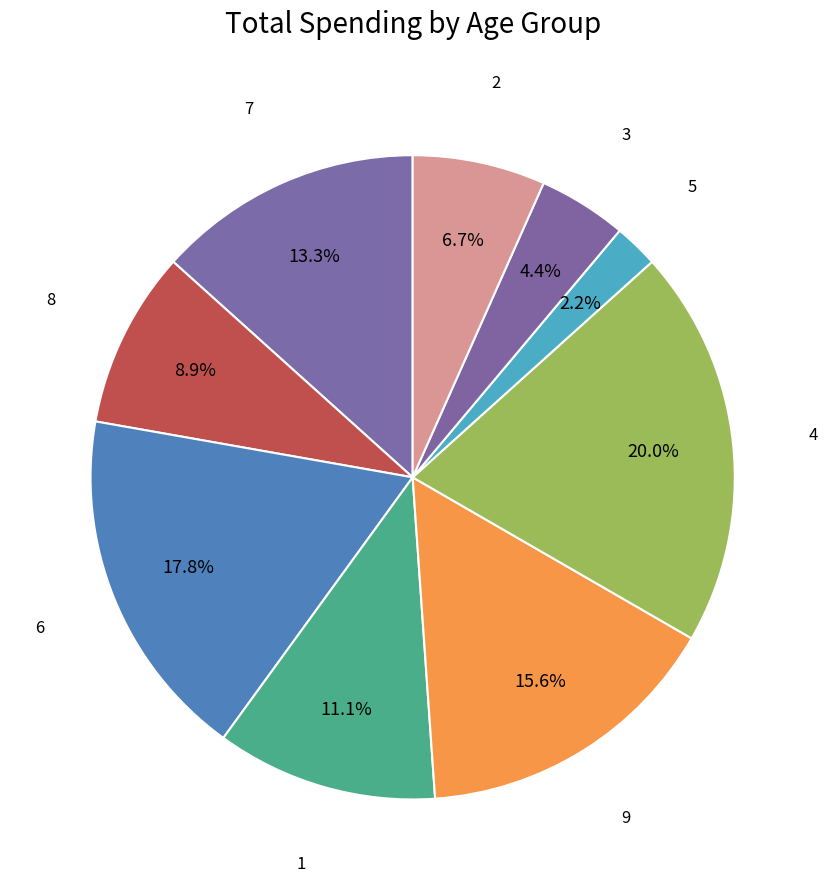

How many segments does this pie chart have?

9